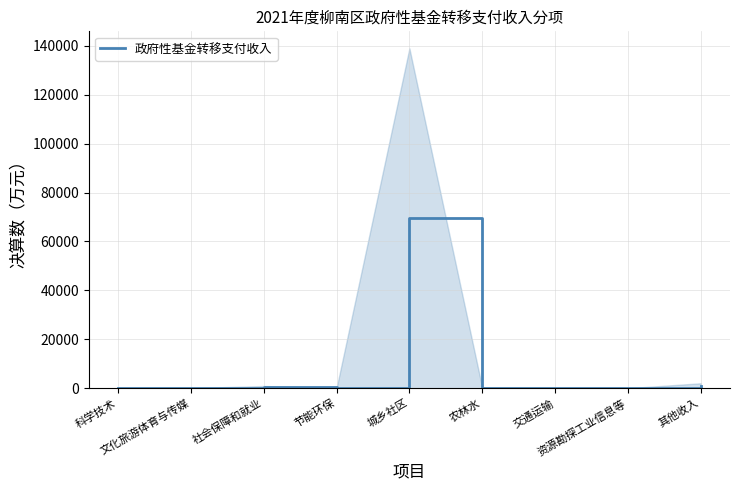

The value at 文化旅游体育与传媒 is 17. True or false?

True